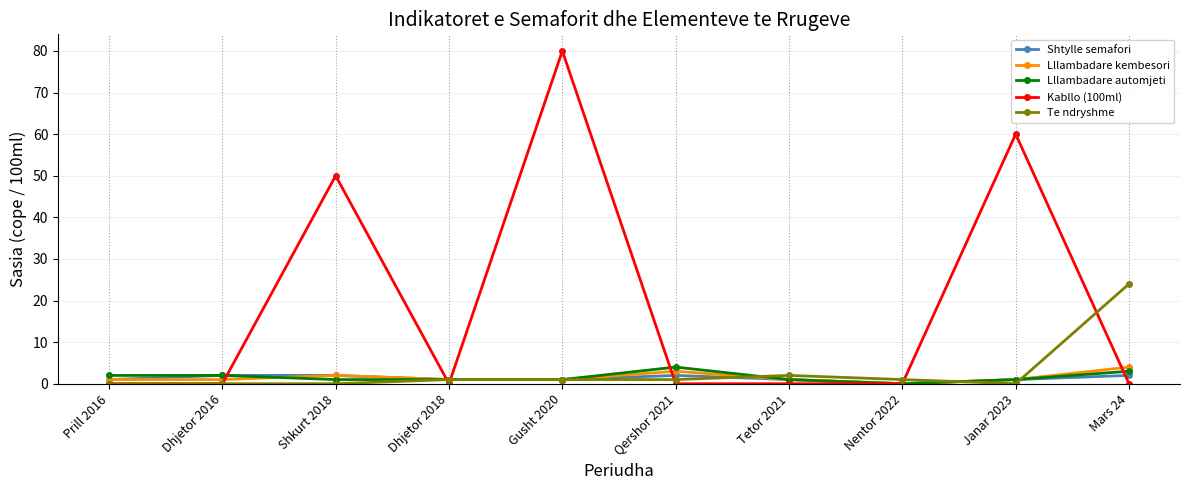

What are all the series names shown in the legend?

Shtylle semafori, Lllambadare kembesori, Lllambadare automjeti, Kabllo (100ml), Te ndryshme